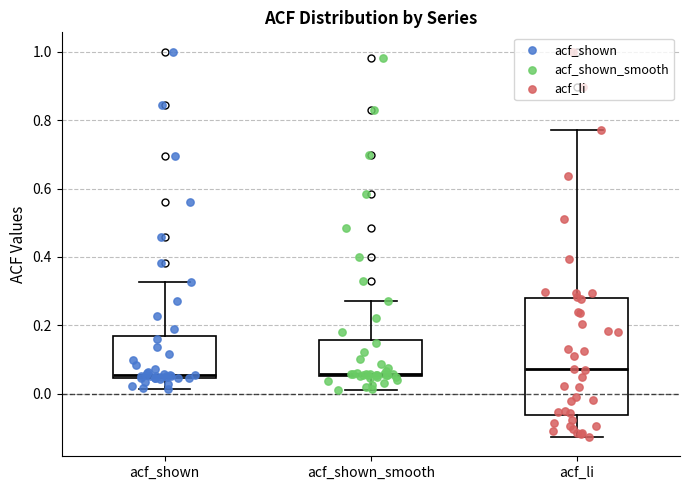

Reading left to right, transcribe this box plot: for each box, give where its median line is, the range the box spans, and where its two whiskers end, as read against the y-axis. The values are not printed on the chart, so give them approximately, as read against the axis.

acf_shown: median 0.06, box 0.04 to 0.16, whiskers 0.02 to 0.32
acf_shown_smooth: median 0.06 (just above the box's lower edge), box 0.06 to 0.16, whiskers 0.02 to 0.28
acf_li: median 0.08, box -0.06 to 0.28, whiskers -0.12 to 0.78